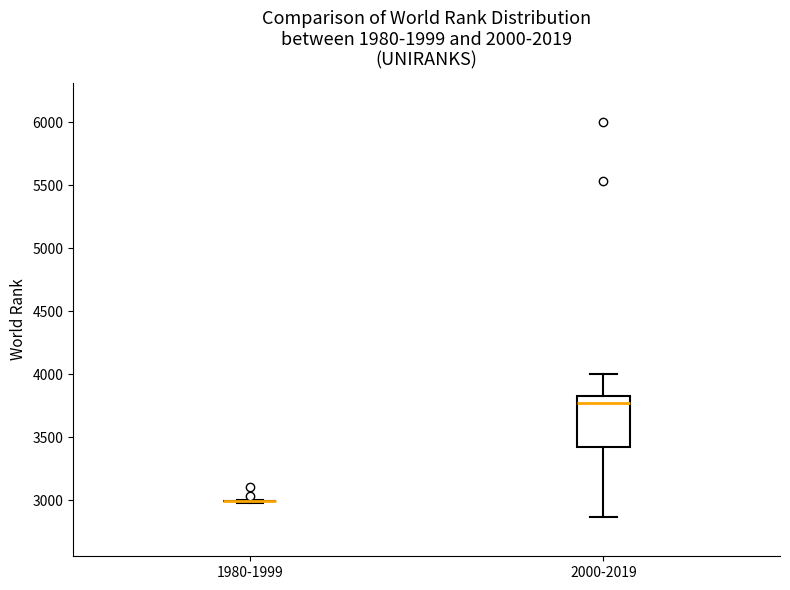

Reading left to right, read every box against the y-axis: the position of its median line, the range the box covers, and the ends of its whiskers. The values are not printed on the chart, so give them approximately, as read against the axis.

1980-1999: box collapsed to a line at 3000, whiskers 3000 to 3000
2000-2019: median 3750, box 3400 to 3850, whiskers 2850 to 4000